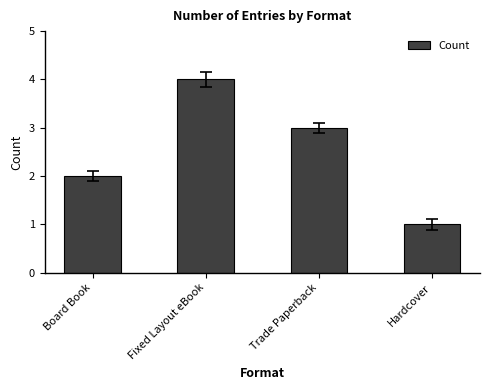

What is the label of the 2nd bar from the right?

Trade Paperback